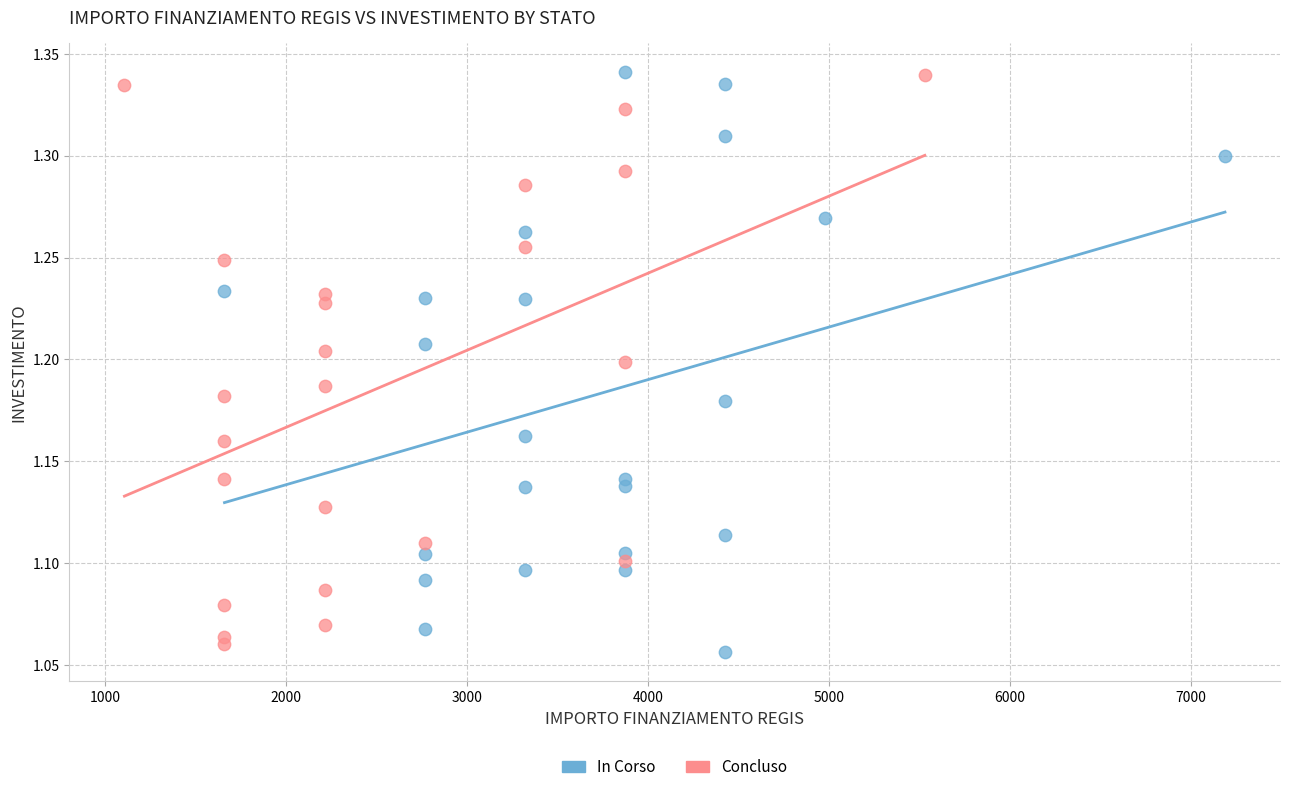

What are all the series names shown in the legend?

In Corso, Concluso